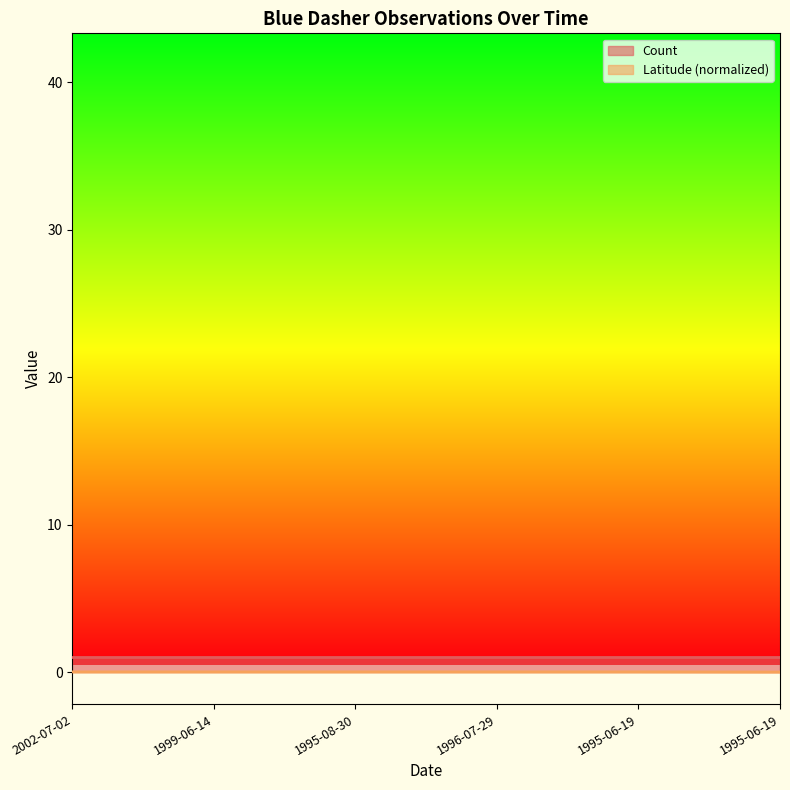

List the labels in order of value, smallest first.

1995-06-19, 2002-07-02, 1999-06-14, 1995-08-30, 1996-07-29, 1995-06-19